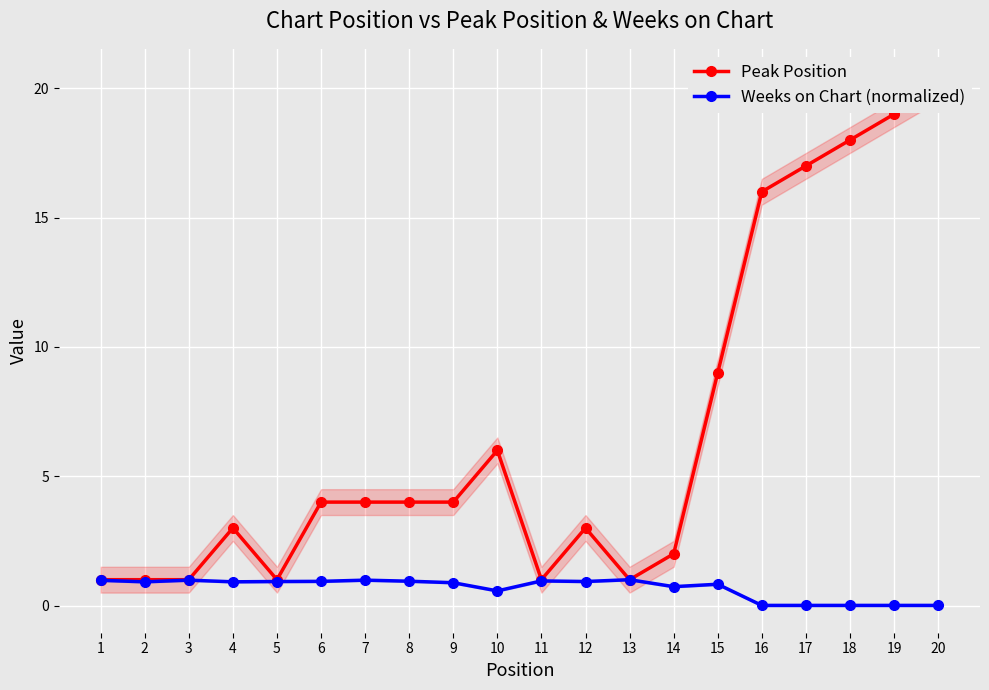

Where is the first local maximum for Weeks on Chart (normalized)?

3